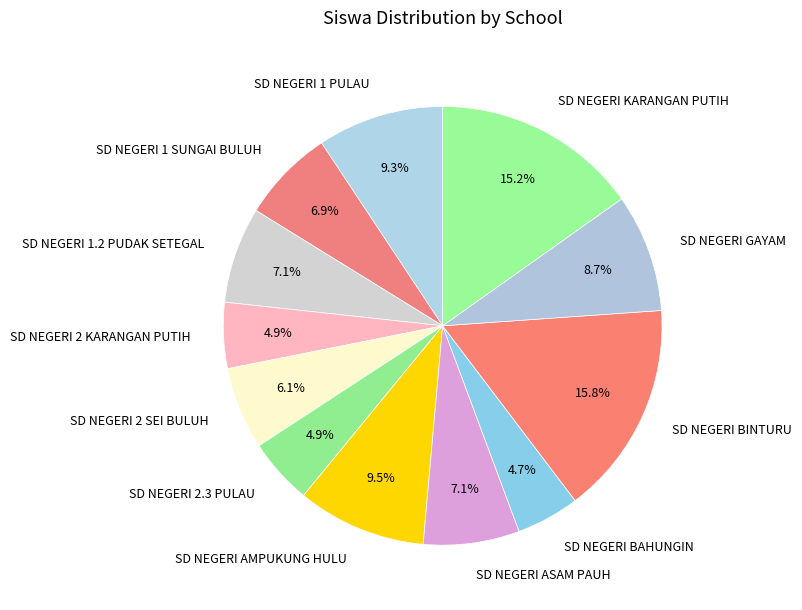

Approximately how many times larger is the value at SD NEGERI BAHUNGIN compared to SD NEGERI 2.3 PULAU?

1.0